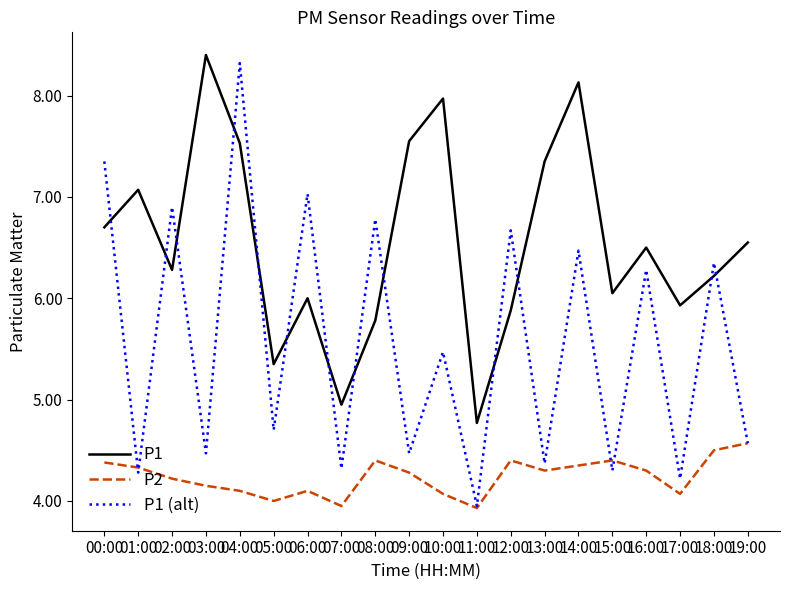

What is the total value across all series at 02:00?

17.4